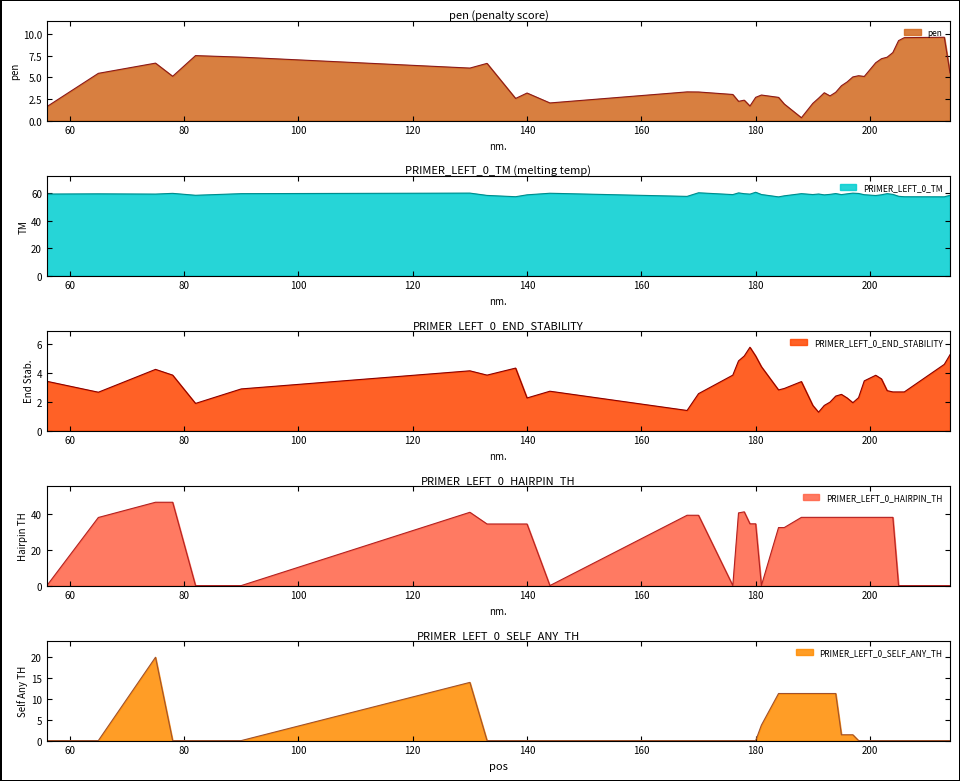

What is the difference between the maximum and minimum values in the PRIMER_LEFT_0_HAIRPIN_TH series?

46.8